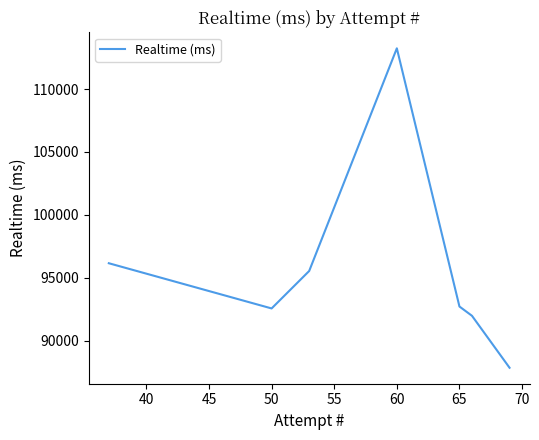

What is the difference between the maximum and minimum values?

25395